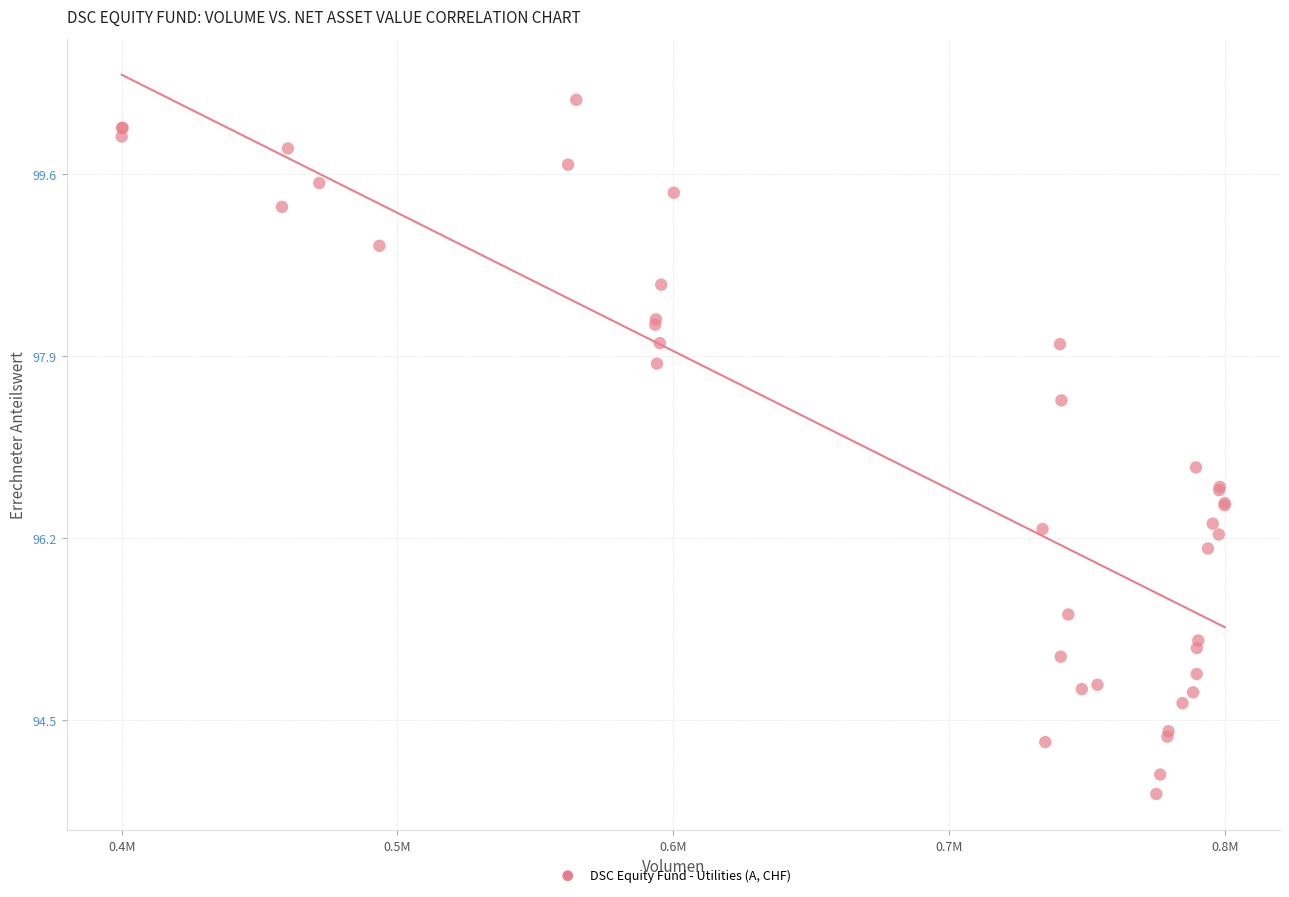

What Y value in the scatter plot is closest to 97?

96.9